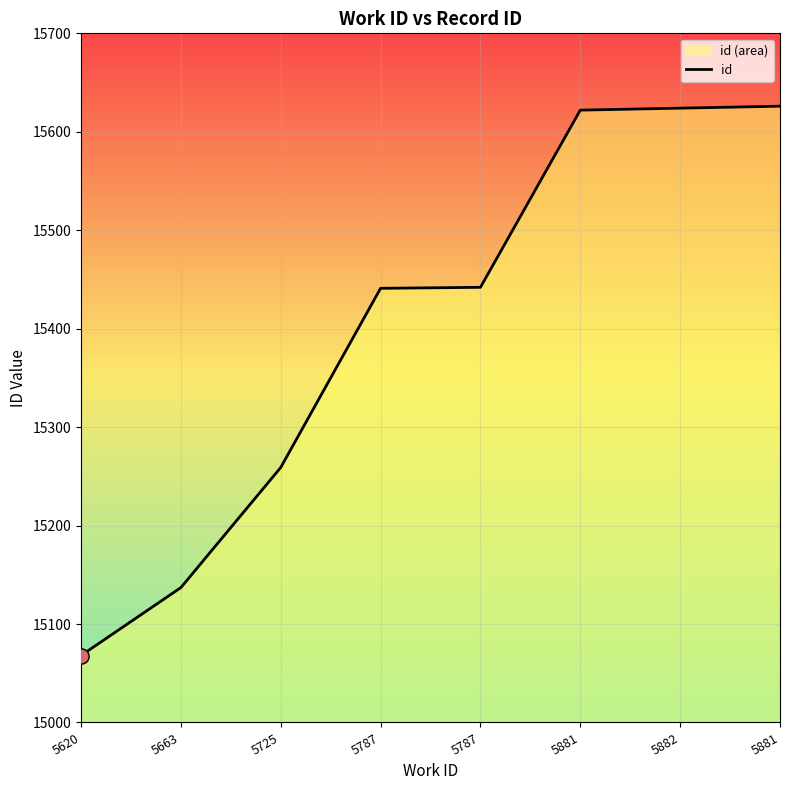

Approximately how many times larger is the value at 5882 compared to 5663?

1.0